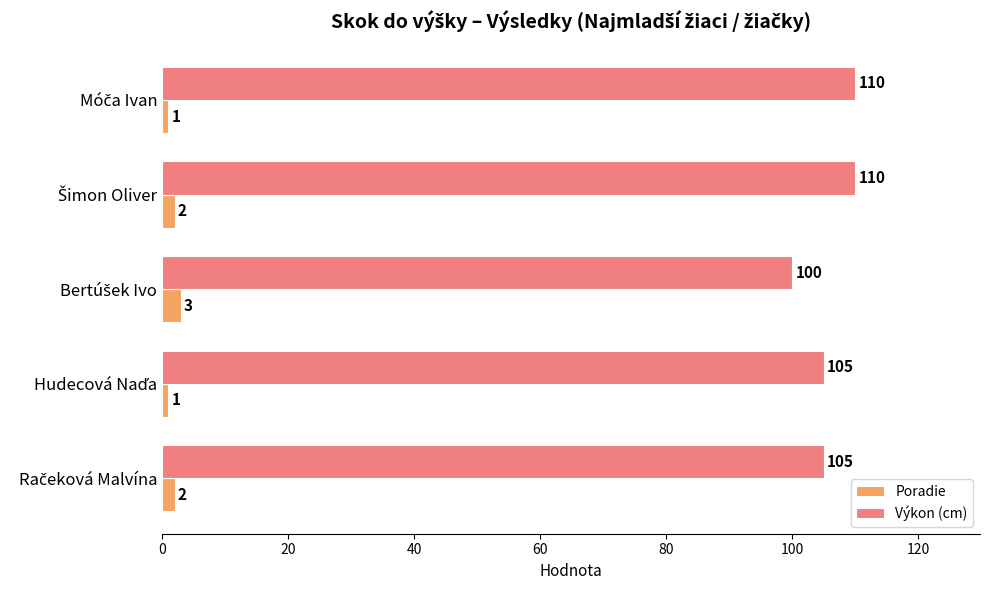

What are all the series names shown in the legend?

Poradie, Výkon (cm)